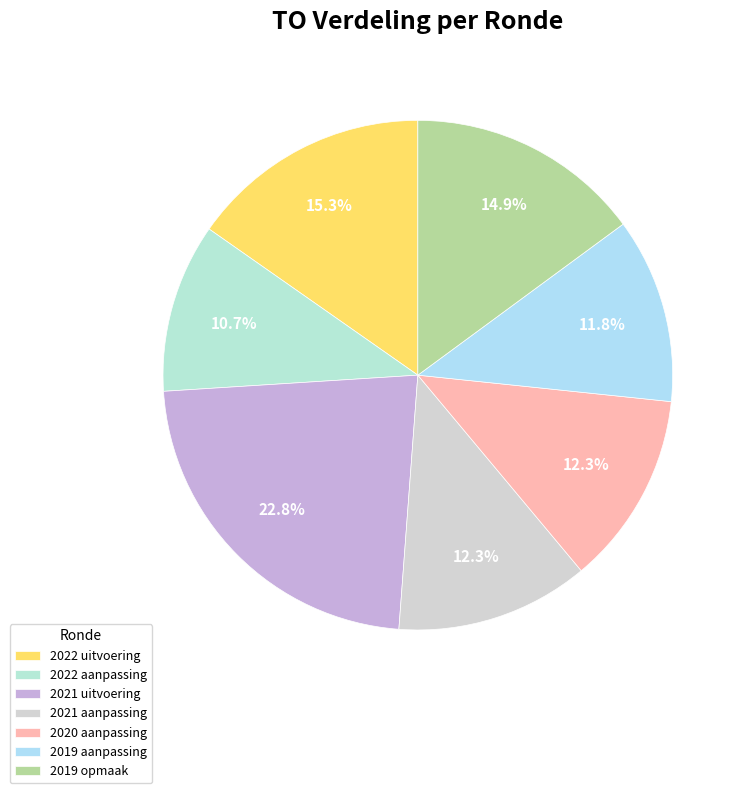

What is the largest slice in the pie chart?

2021 uitvoering